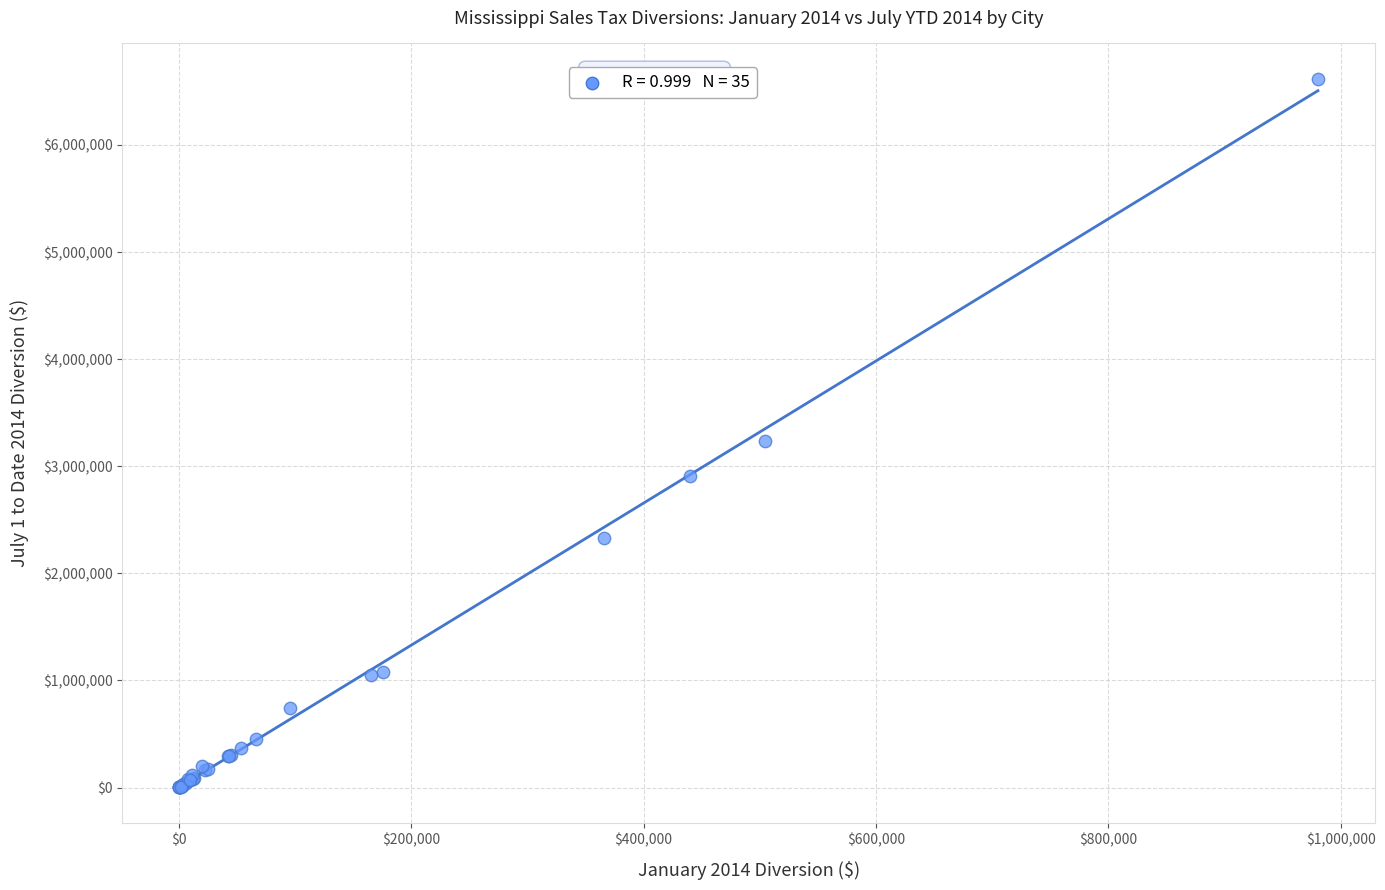

What Y value in the scatter plot is closest to 3309094?

3234859.5